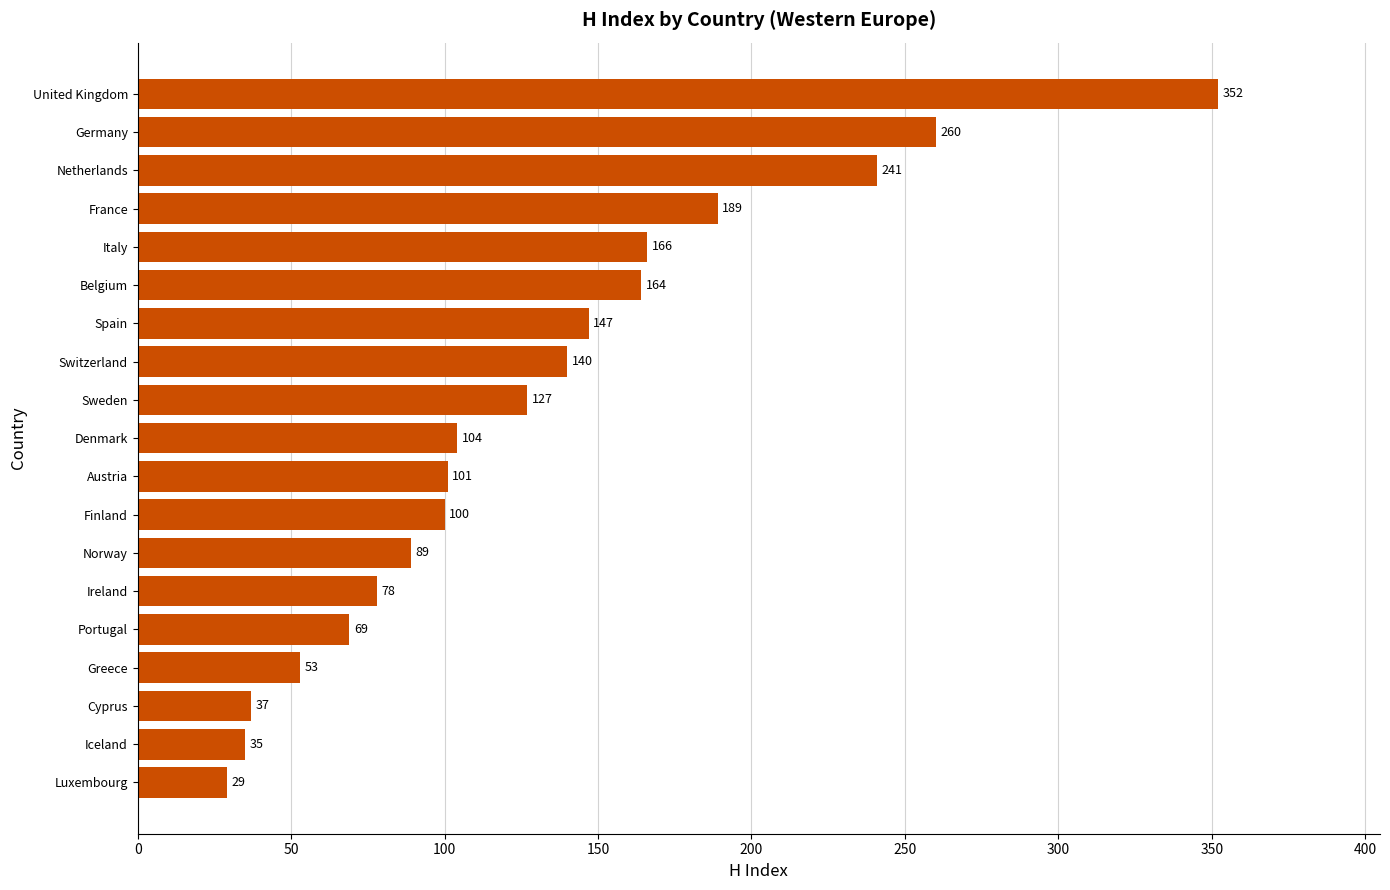

How many distinct data groups are displayed?

1